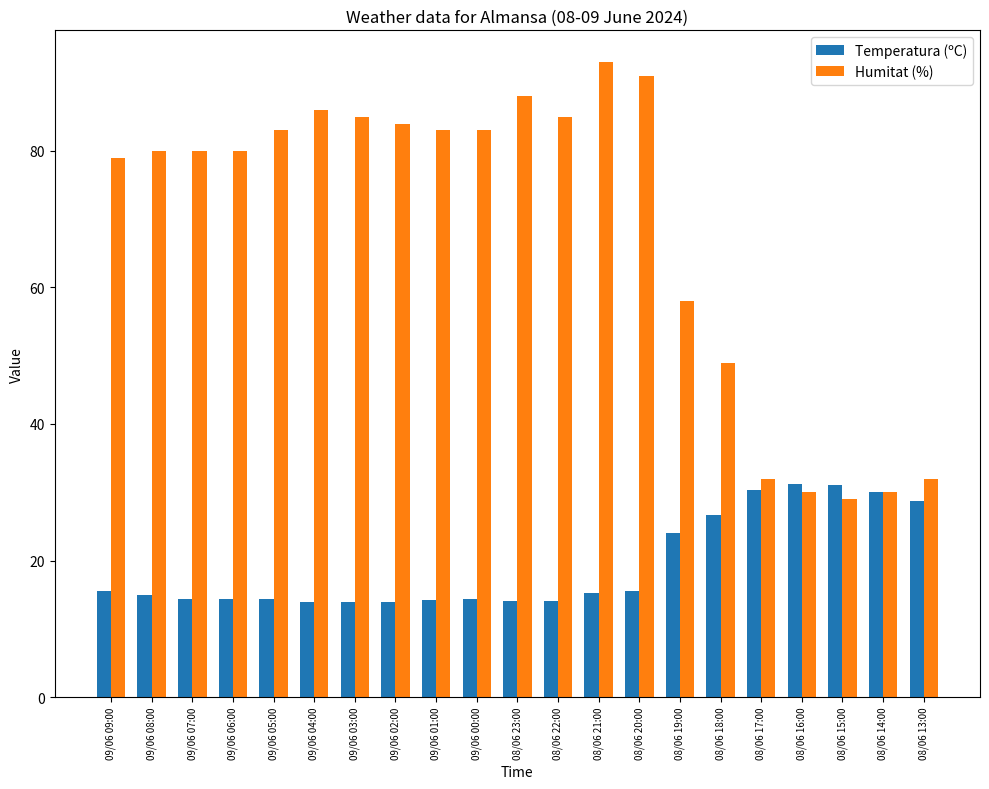

What is the difference between the highest and lowest values at 08/06 18:00?

22.4